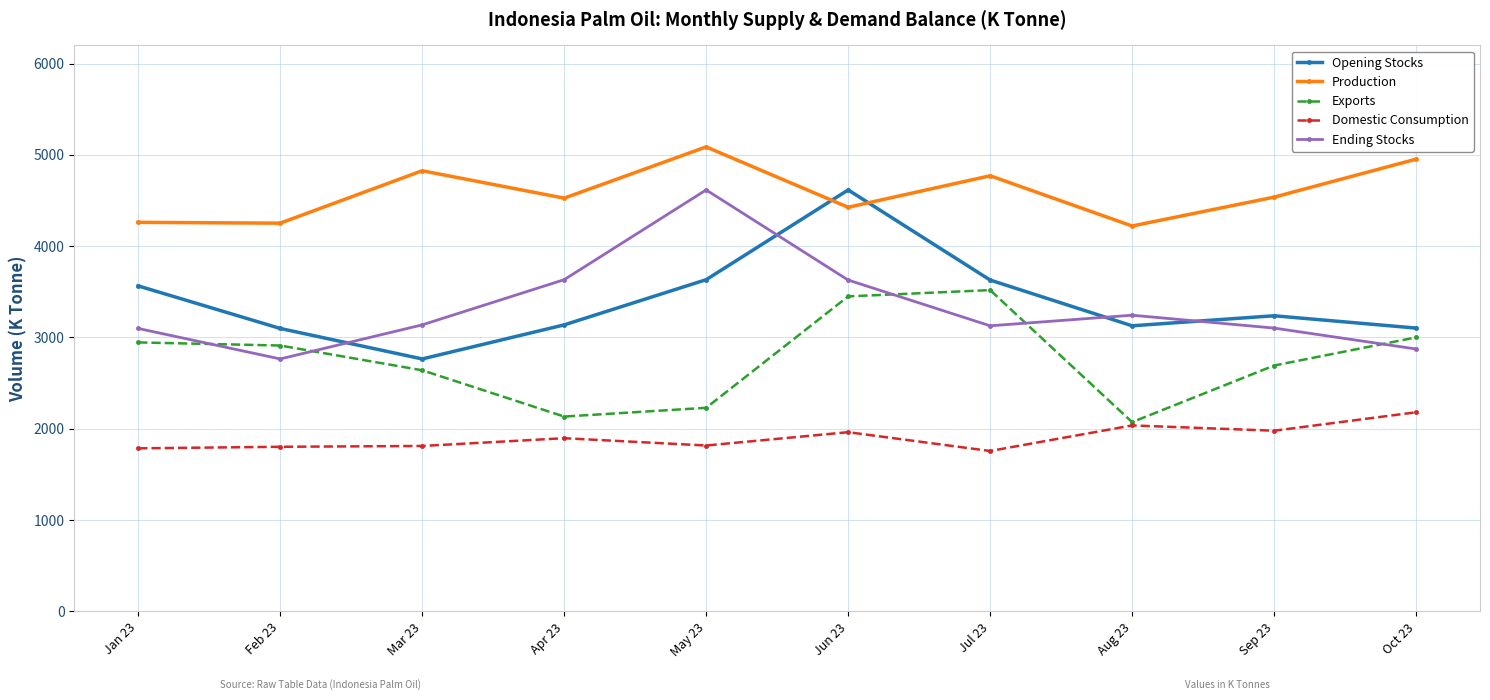

What is the label of the 2nd point from the left?

Feb 23